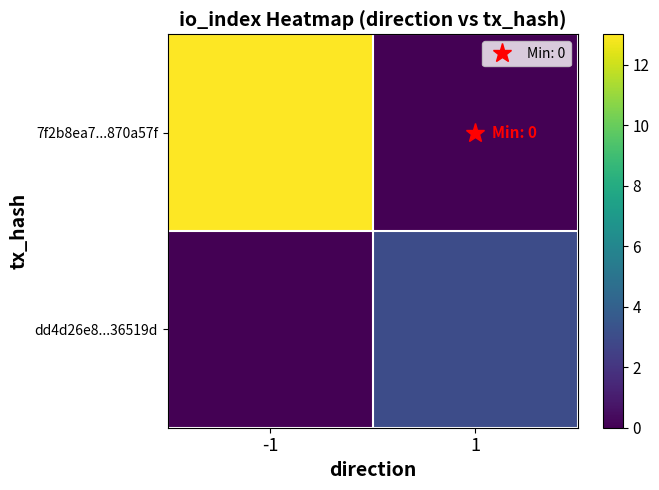

Between -1 and 1, which series saw the biggest shift?

7f2b8ea7...870a57f